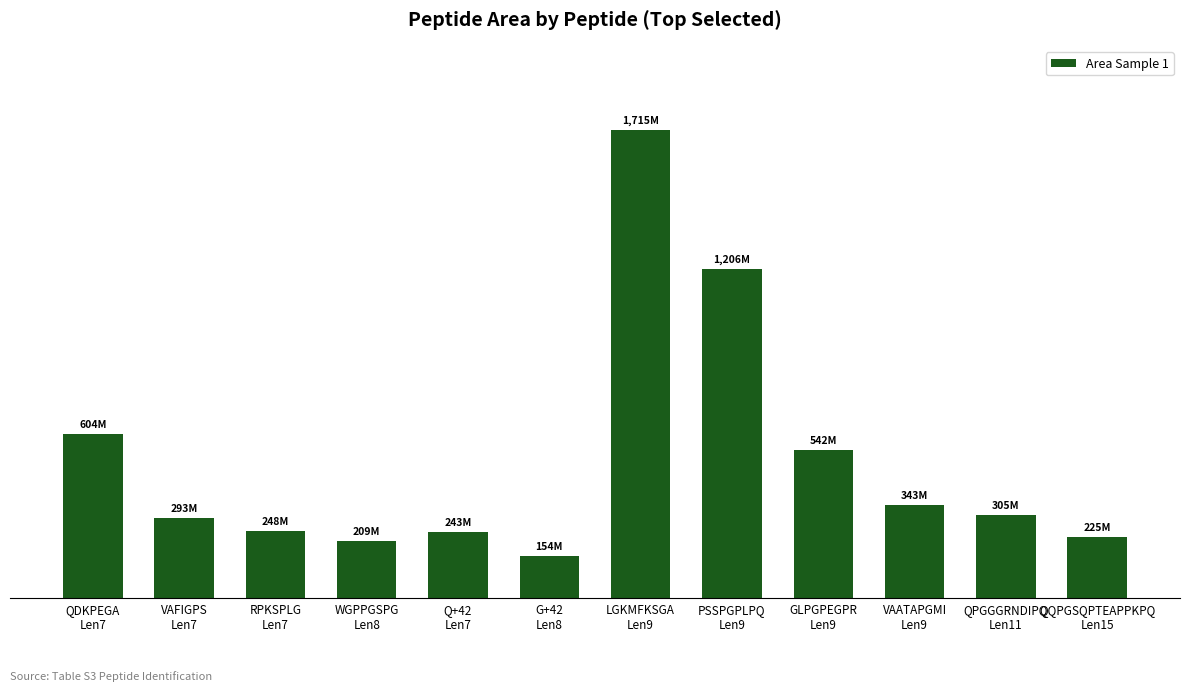

What is the sum of all values?

6087340000